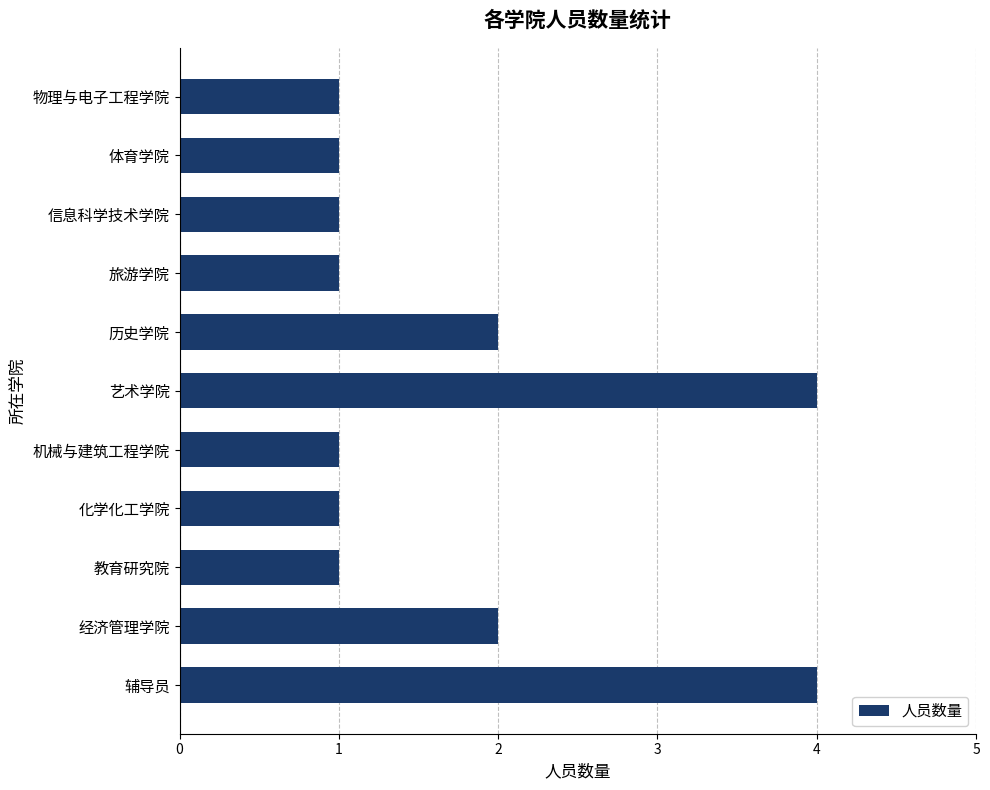

Count the values in the range 1 to 2.

9